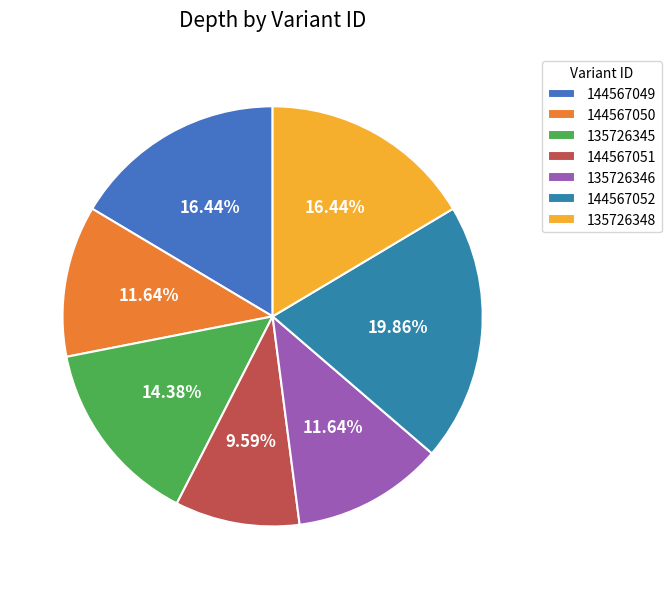

What portion of the pie excludes 144567049?

83.6%